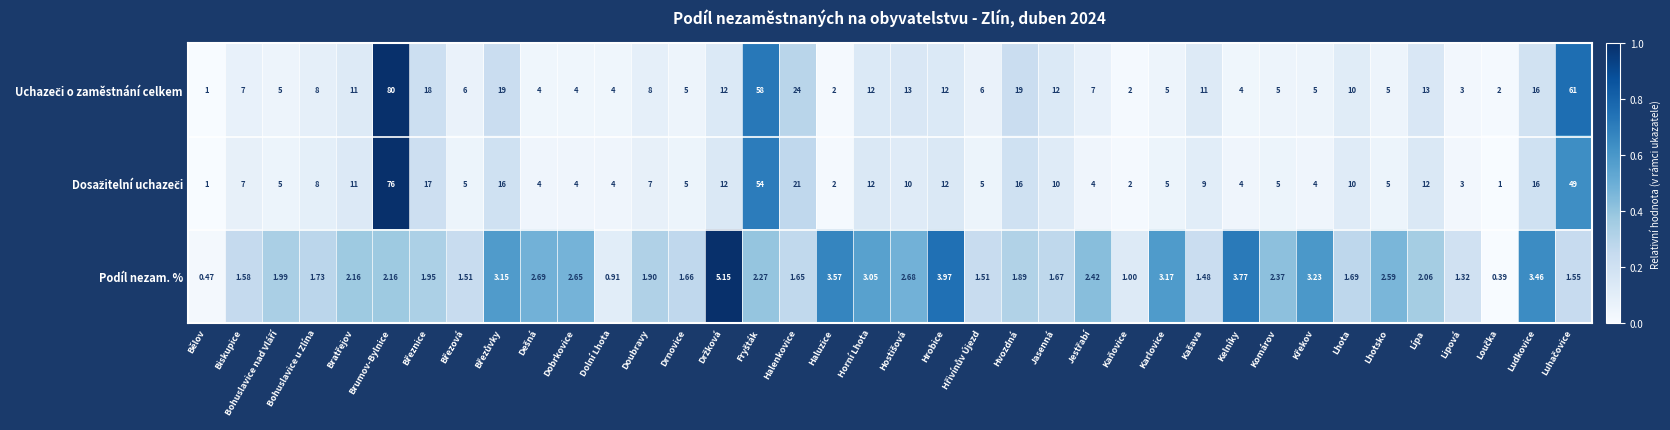

How many data points does each series have?

38